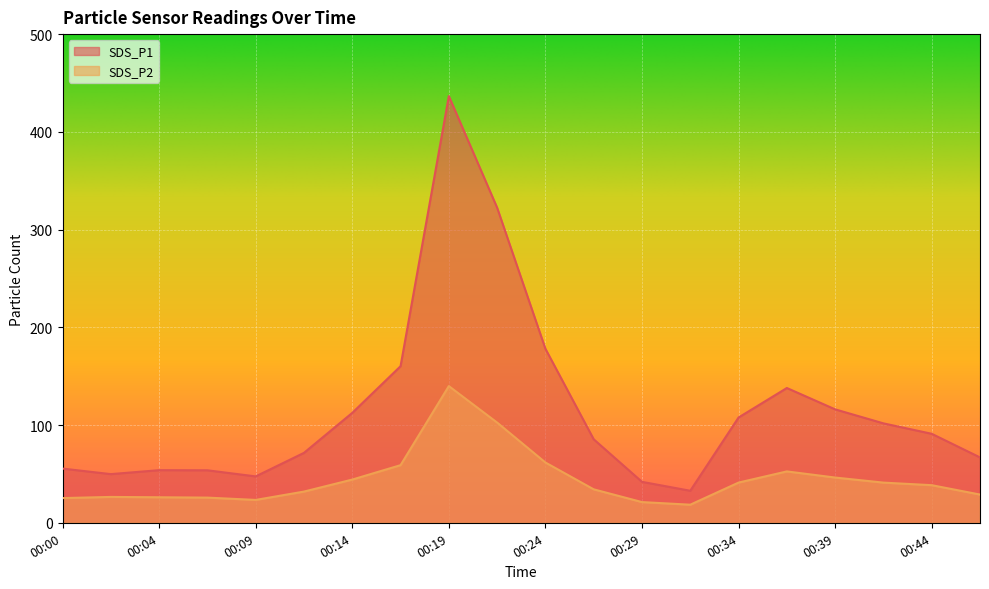

Count the number of data series in this chart.

2